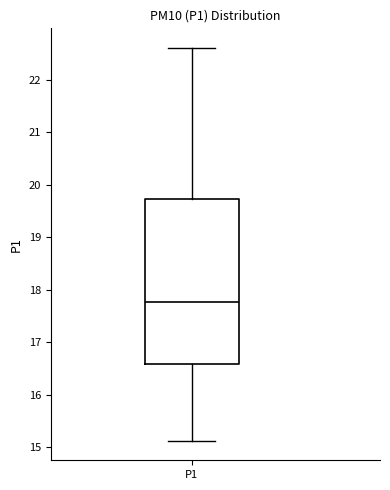

Read this box plot against the y-axis: the position of the median line, the range covered by the box, and the ends of both whiskers. The values are not printed on the chart, so give them approximately, as read against the axis.

median 17.8, box 16.6 to 19.7, whiskers 15.1 to 22.6